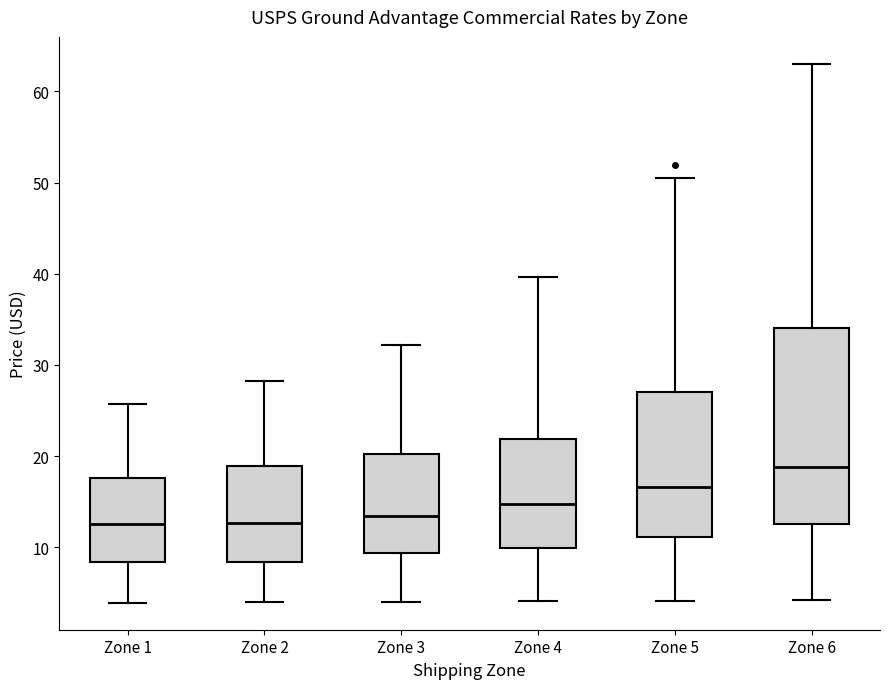

Reading left to right, transcribe this box plot: for each box, give where its median line is, the range the box spans, and where its two whiskers end, as read against the y-axis. The values are not printed on the chart, so give them approximately, as read against the axis.

Zone 1: median 13, box 8 to 18, whiskers 4 to 26
Zone 2: median 13, box 8 to 19, whiskers 4 to 28
Zone 3: median 13, box 9 to 20, whiskers 4 to 32
Zone 4: median 15, box 10 to 22, whiskers 4 to 40
Zone 5: median 17, box 11 to 27, whiskers 4 to 50
Zone 6: median 19, box 13 to 34, whiskers 4 to 63